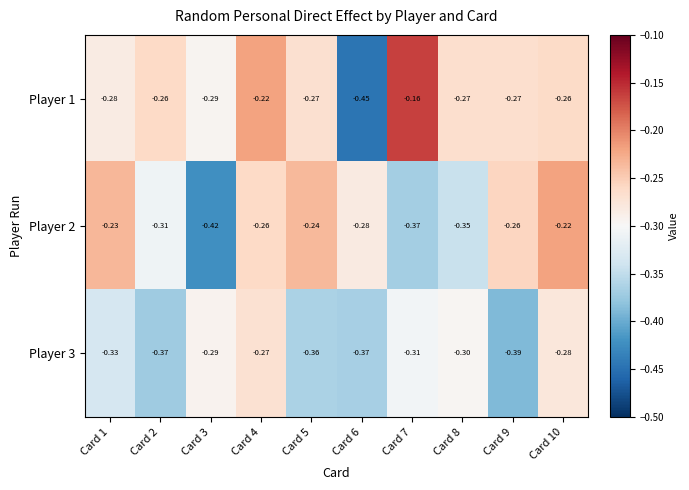

Is the value of Player 3 at Card 10 greater than the value of Player 1 at Card 2?

No